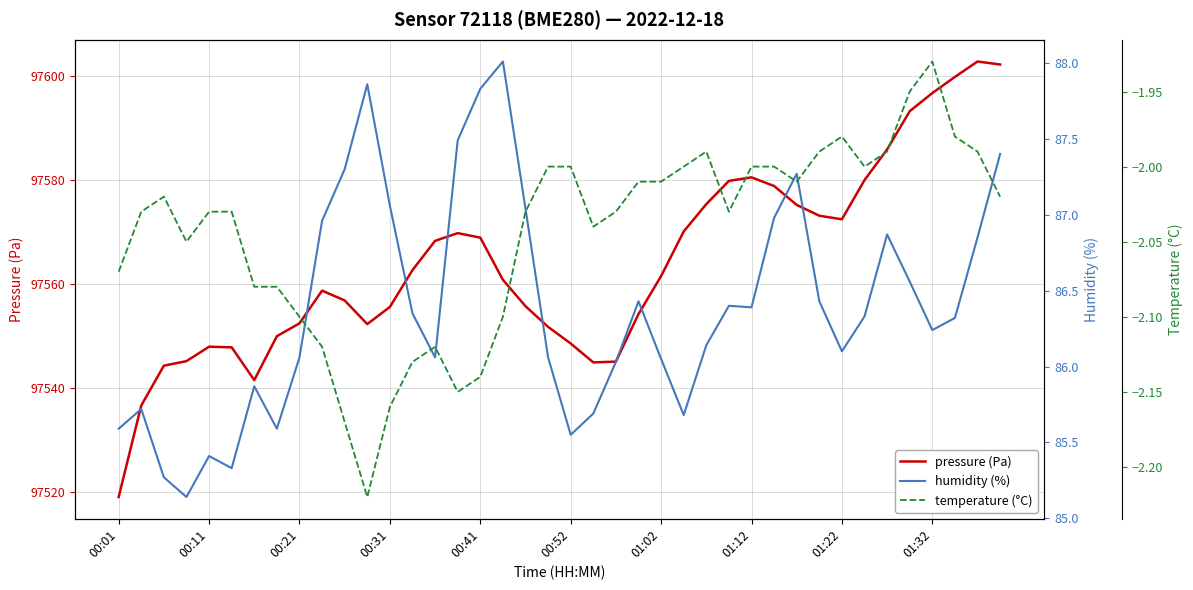

Which series has the largest range (max minus min)?

pressure (Pa)